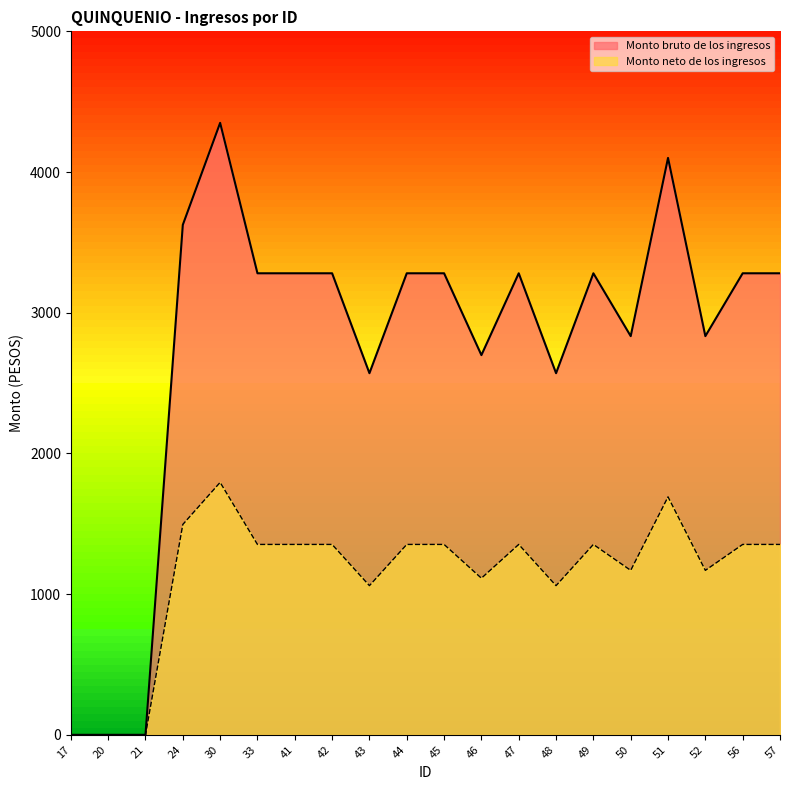

Reading left to right, extract all data points from this chart.

Monto bruto de los ingresos: 17=0.0	20=0.0	21=0.0	24=3624.6	30=4349.5	33=3280.3	41=3280.3	42=3280.3	43=2570.2	44=3280.3	45=3280.3	46=2698.7	47=3280.3	48=2570.2	49=3280.3	50=2833.7	51=4100.4	52=2833.7	56=3280.3	57=3280.3
Monto neto de los ingresos: 17=0.0	20=0.0	21=0.0	24=1495.1	30=1794.2	33=1353.1	41=1353.1	42=1353.1	43=1060.2	44=1353.1	45=1353.1	46=1113.2	47=1353.1	48=1060.2	49=1353.1	50=1168.9	51=1691.4	52=1168.9	56=1353.1	57=1353.1